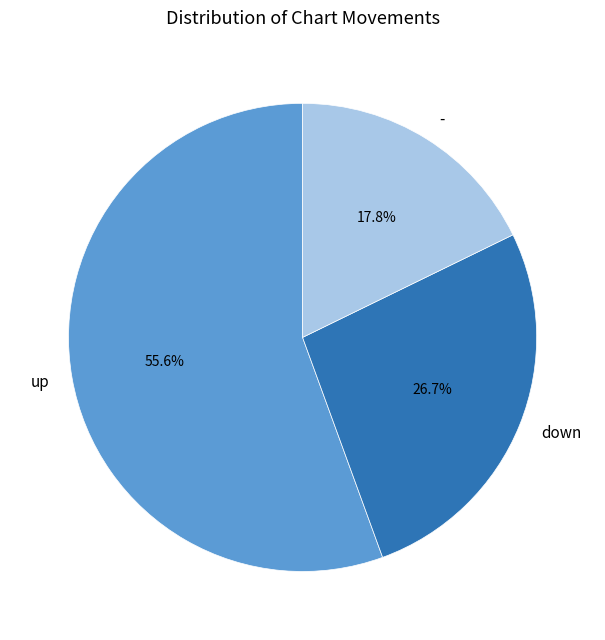

True or false: down accounts for 40% of the total.

False